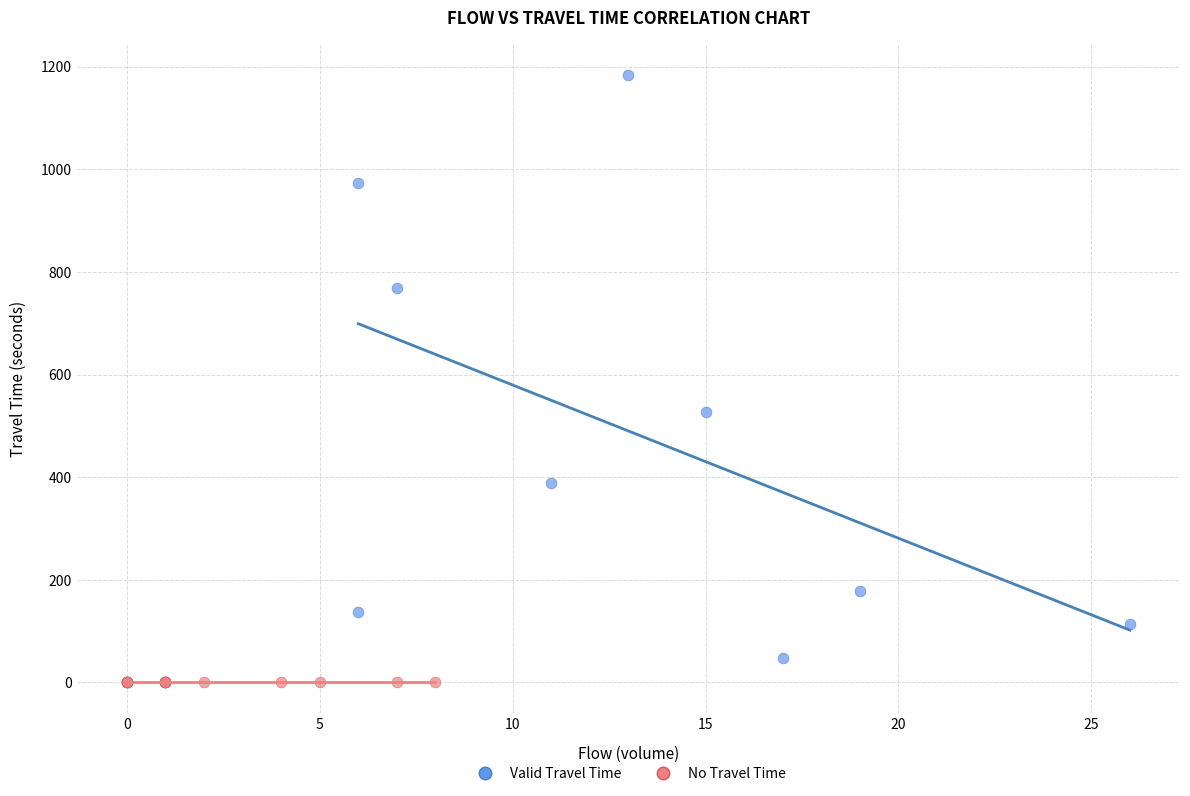

Which series reaches the minimum Y coordinate?

No Travel Time